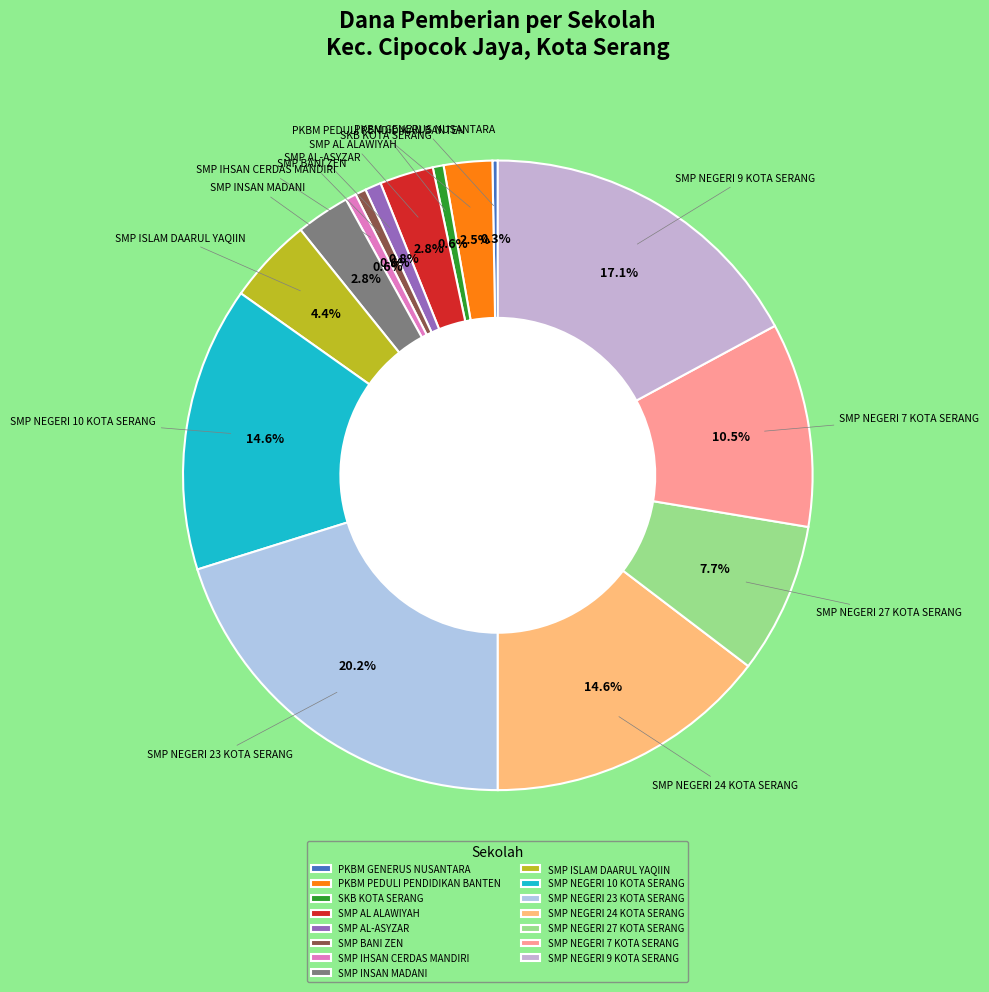

What is the ratio of the value at SMP NEGERI 9 KOTA SERANG to the value at SMP NEGERI 24 KOTA SERANG?

1.2